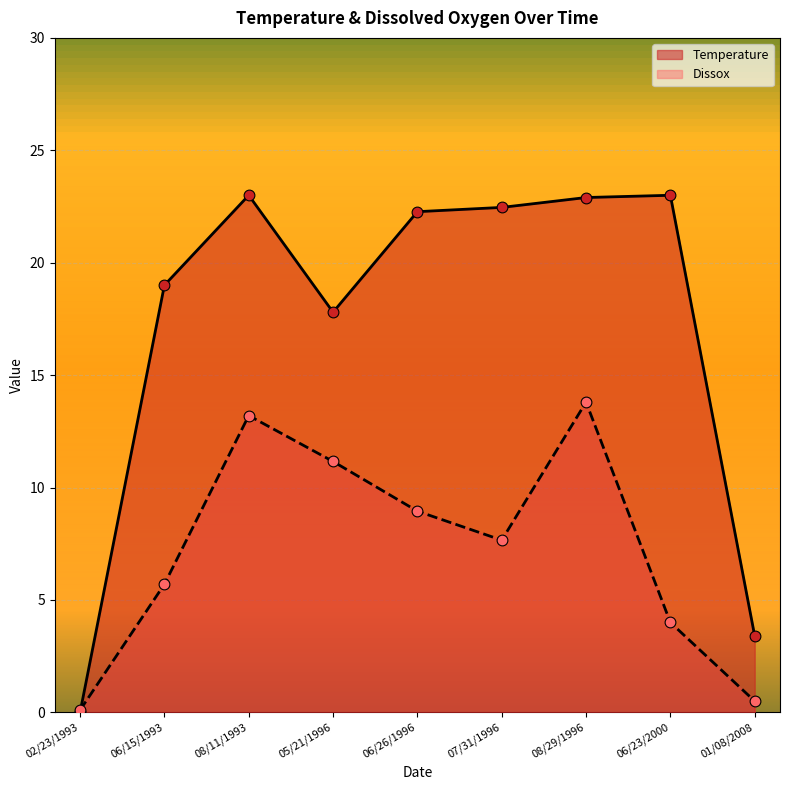

Is the value of Dissox at 02/23/1993 greater than the value of Temperature at 06/15/1993?

No